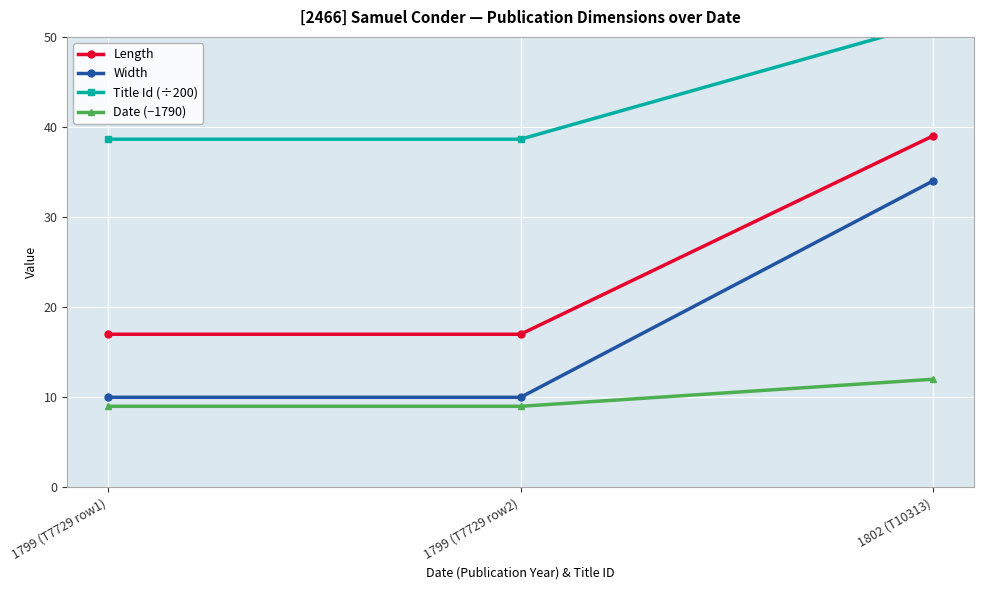

List the series in order of their peak value, lowest first.

Date (−1790), Width, Length, Title Id (÷200)